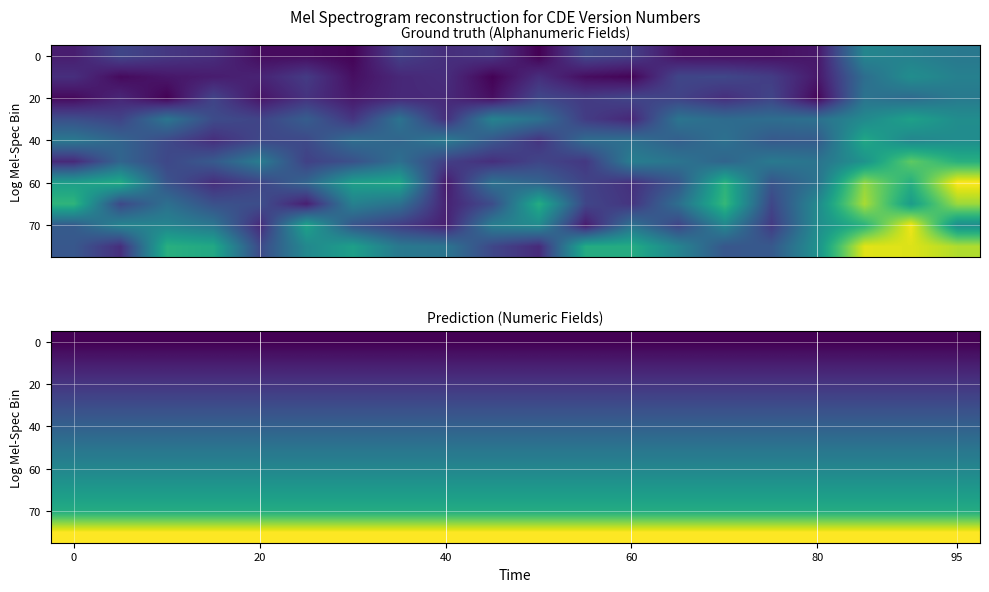

Which has a higher value, 17 or 10?

17